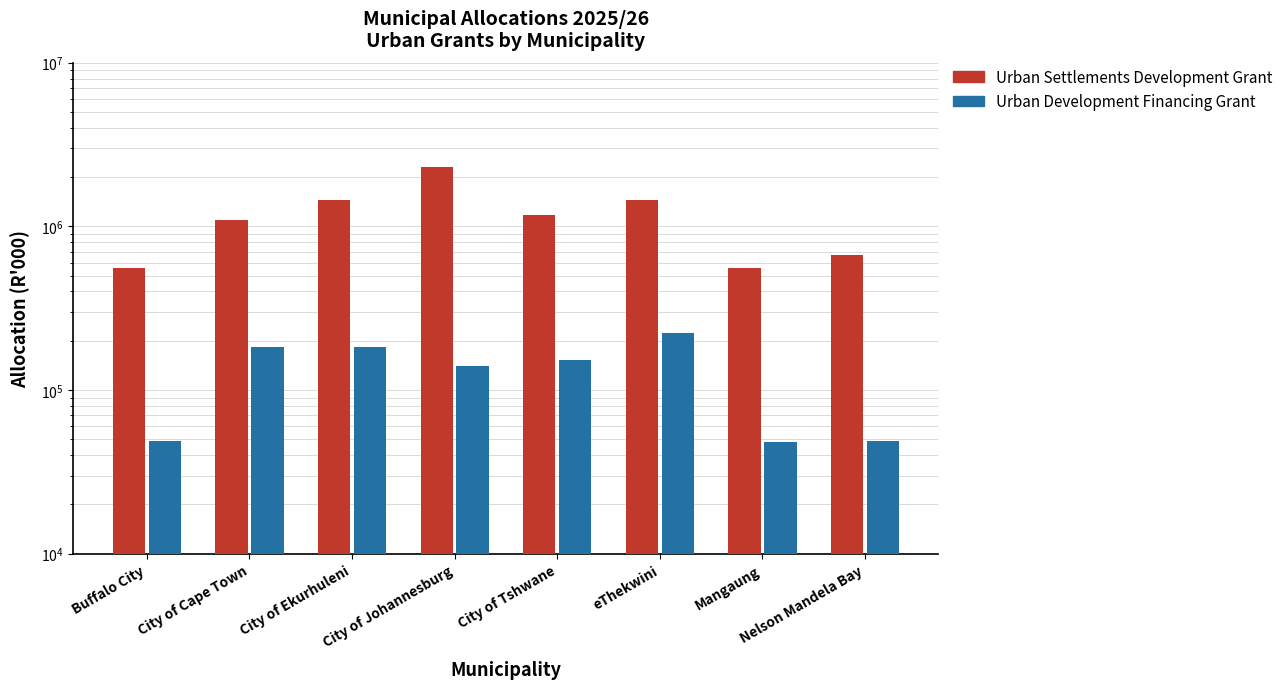

Which series has the largest total across all categories?

Urban Settlements Development Grant